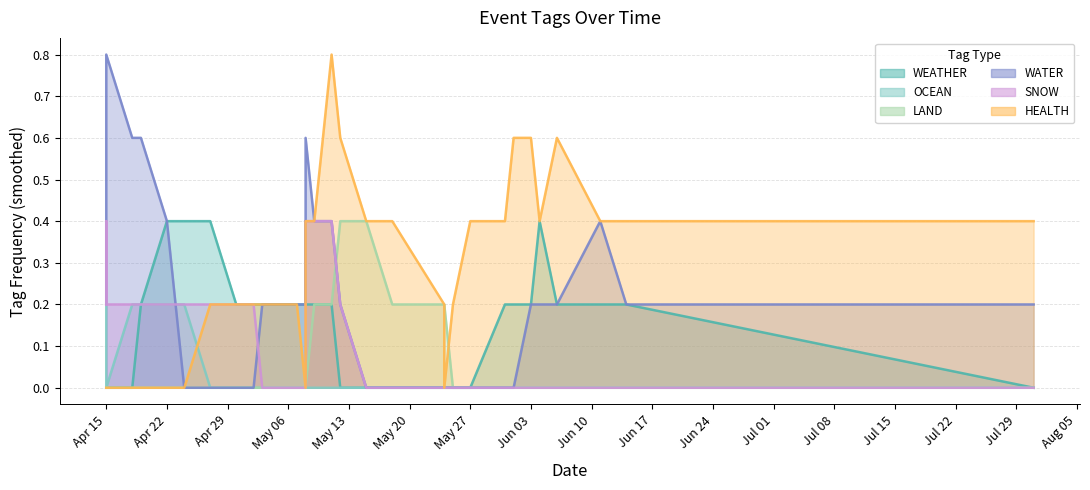

Is the value of HEALTH at 0 greater than the value of LAND at 11?

No